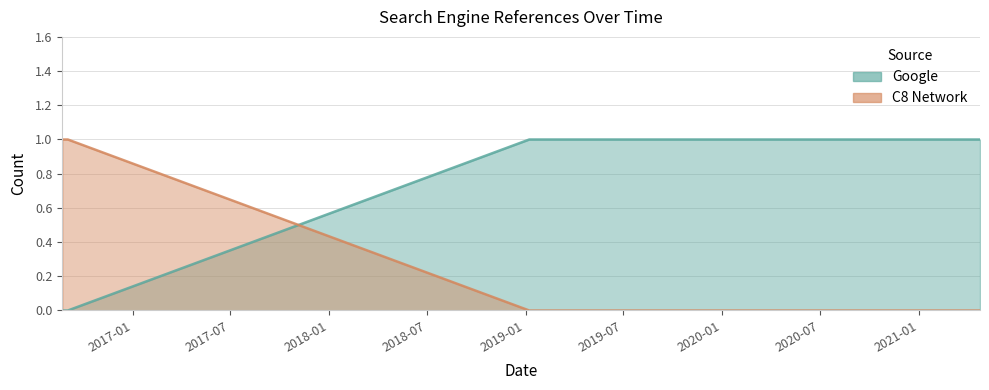

Which series changed the most between 2021-02-19 and 2021-04-25?

Google